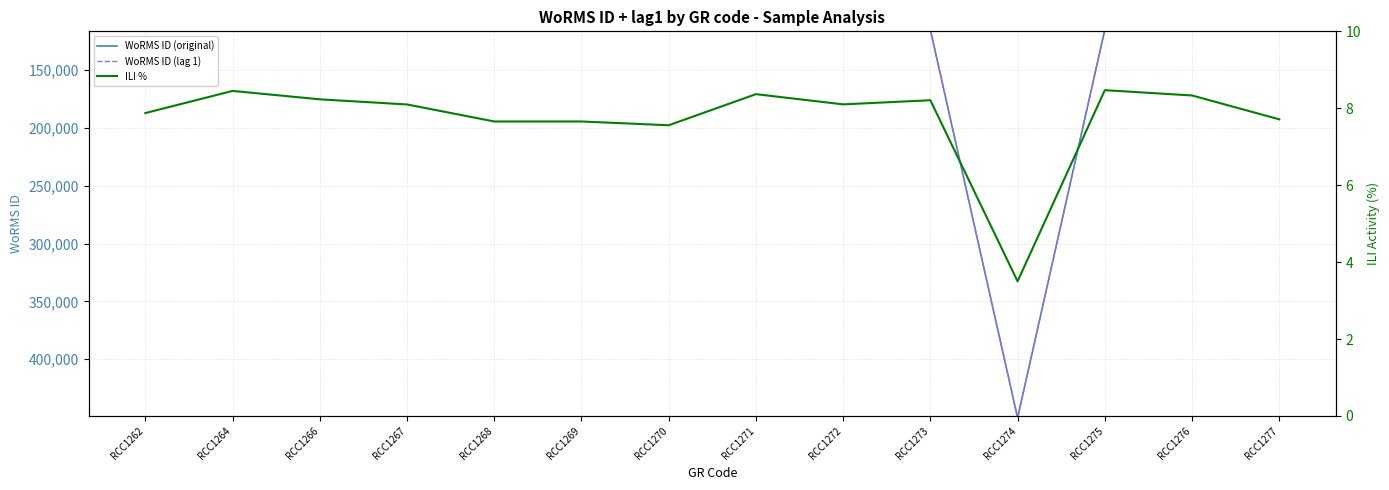

True or false: ILI % has a value of 11.0 at RCC1270.

False